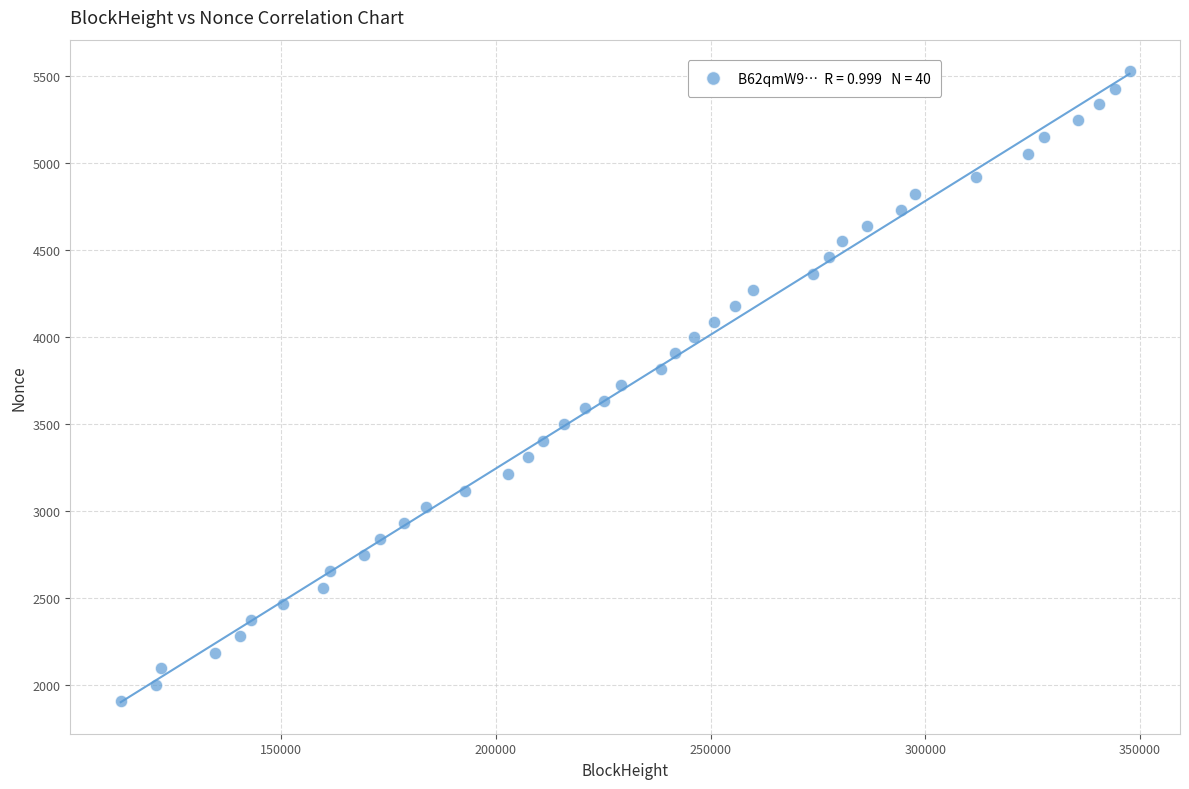

What is the range of Y values (max minus min)?

3625